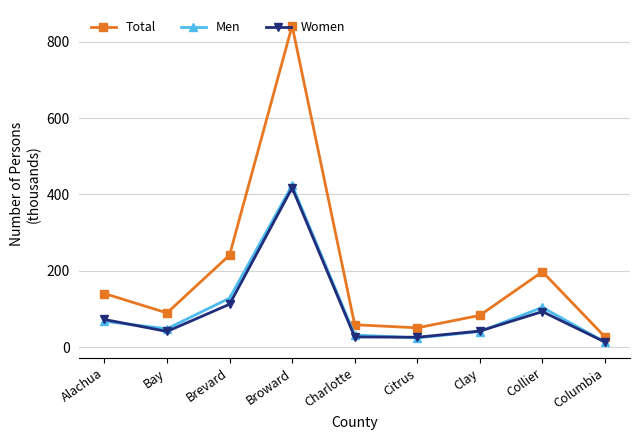

Where does the Total series first go above 89?

Alachua